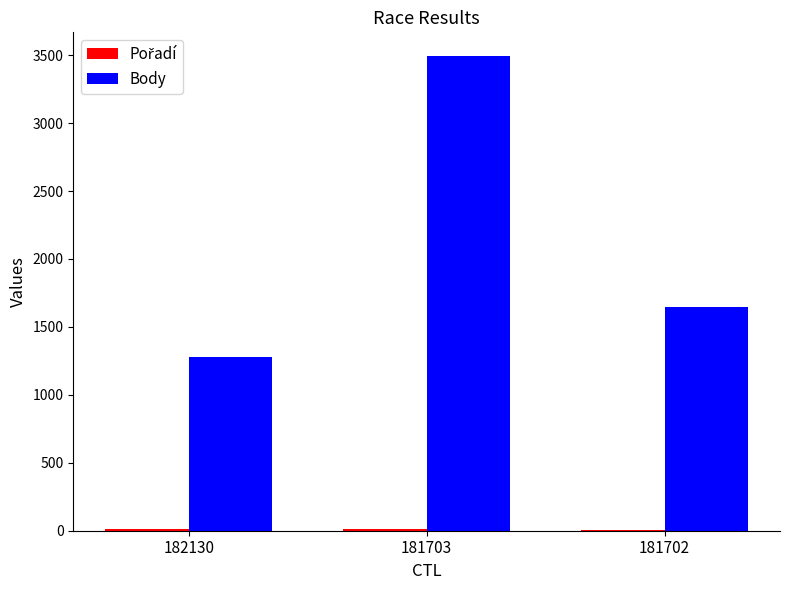

The Body series shows 2878 at 181702. True or false?

False